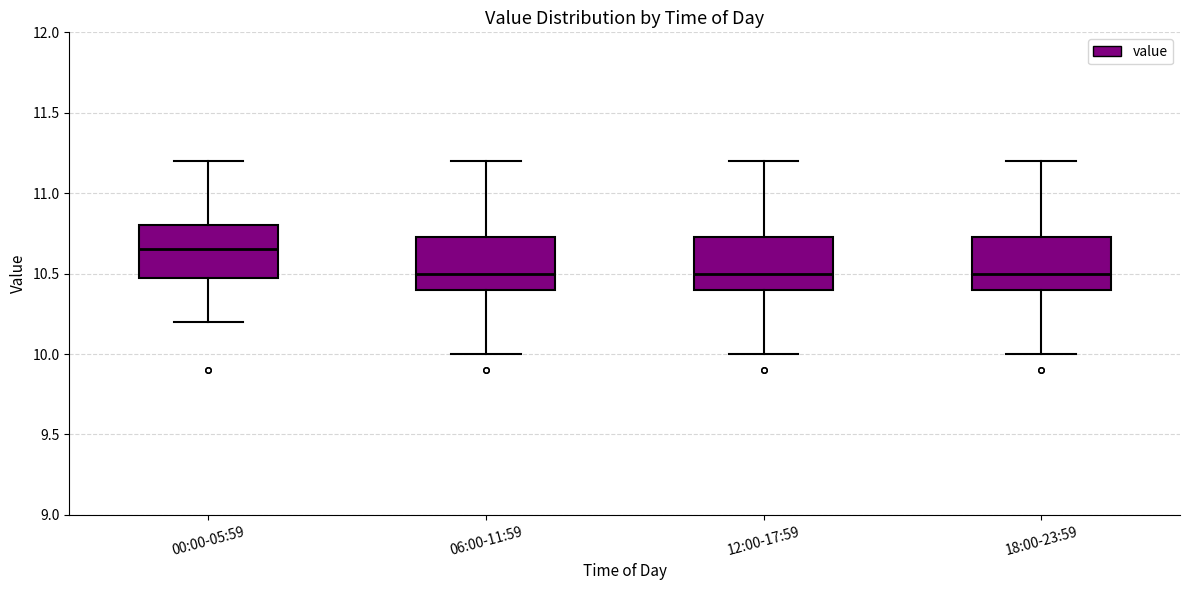

Where is the lower edge of the box for 06:00-11:59 on the y-axis? The values are not printed on the chart, so give them approximately, as read against the axis.

10.40